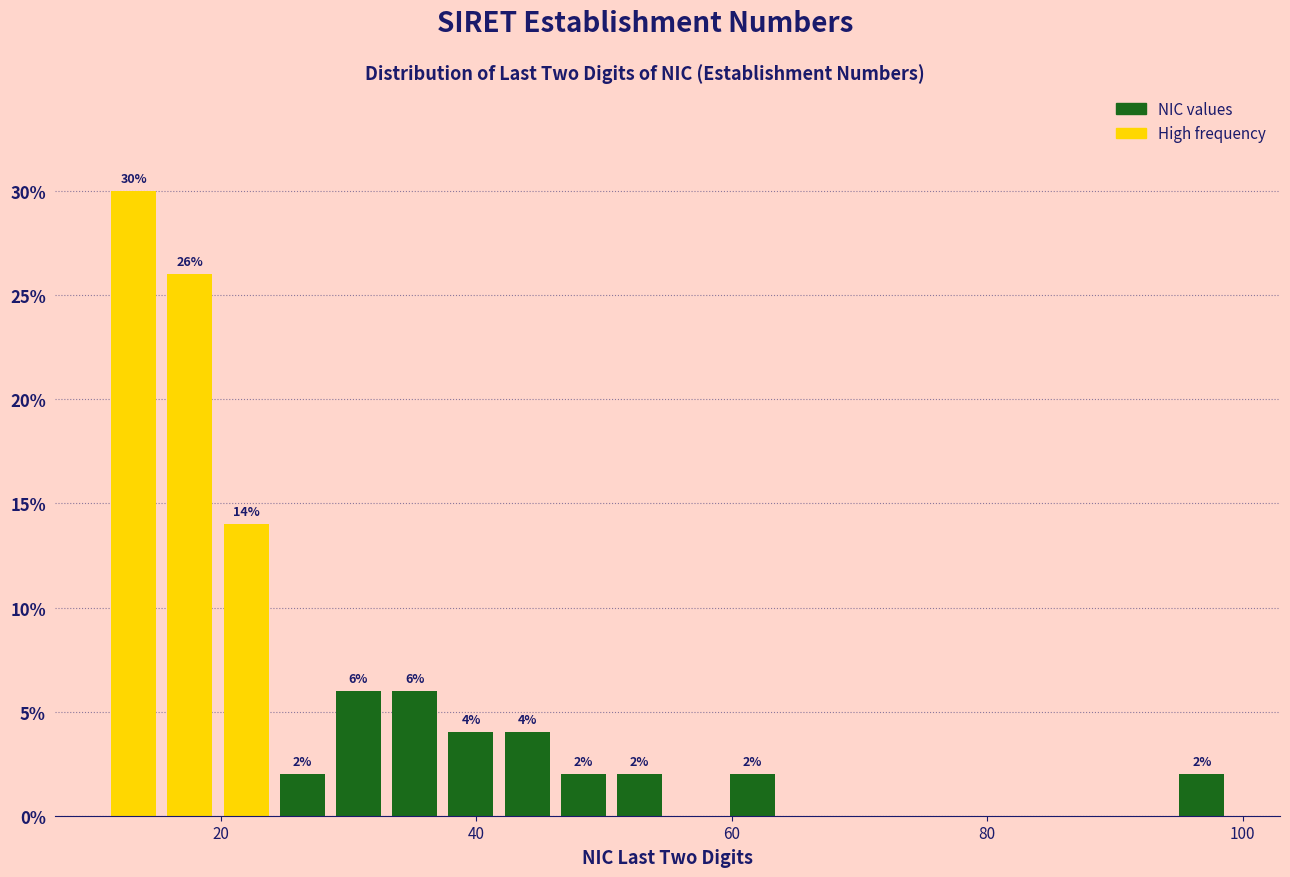

Around what value on the x-axis is the tallest bar? Give the approximate position of its centre, as read against the axis.

14